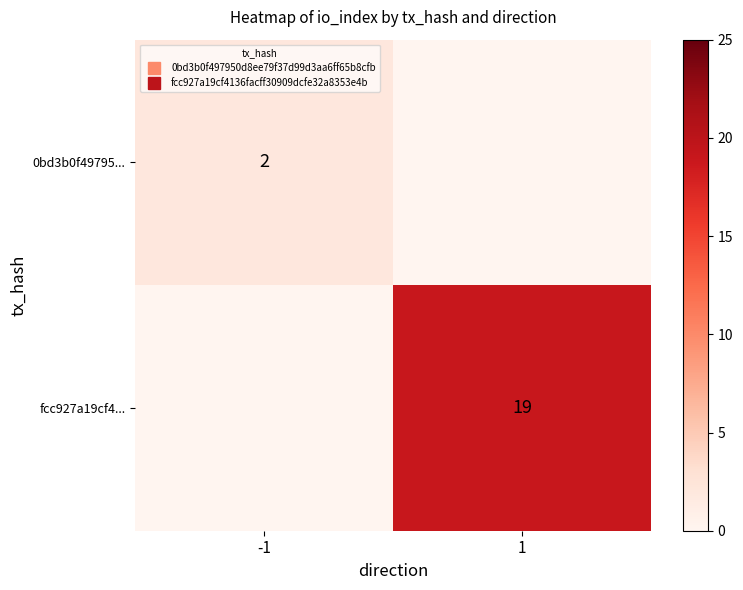

Where is 0bd3b0f49795... nearest to the value 2?

-1